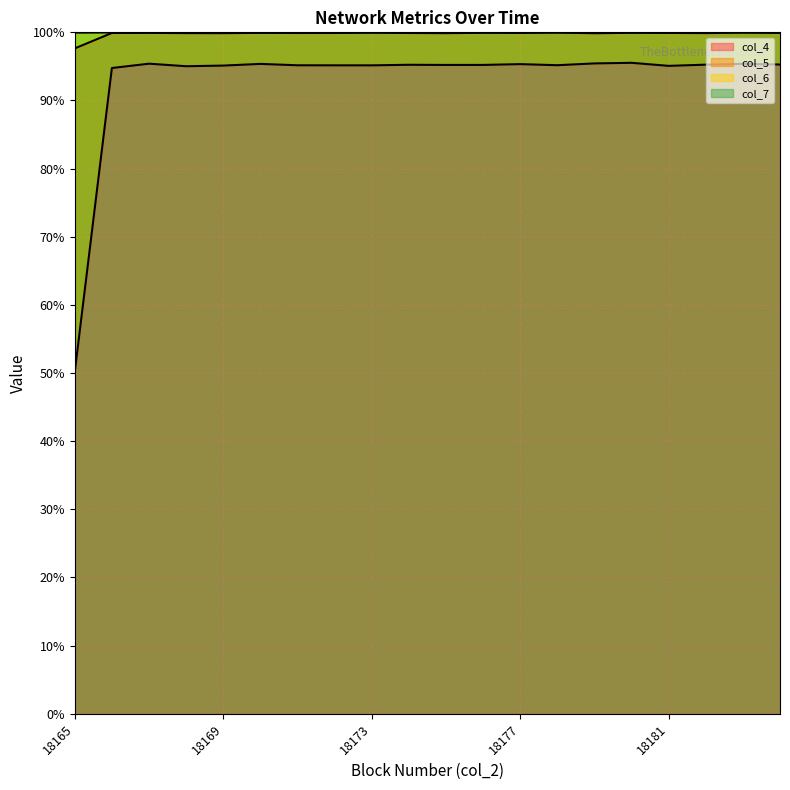

Between 18181 and 18183, which is larger?

18183